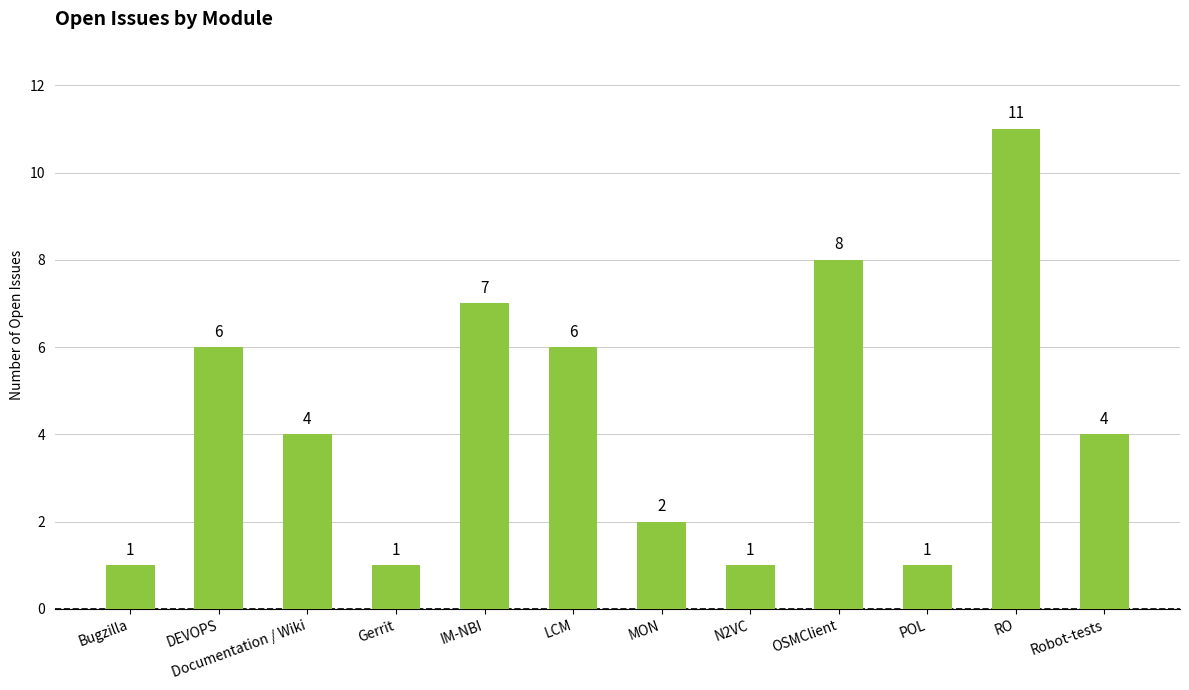

What is the sum of the values at LCM and Gerrit?

7